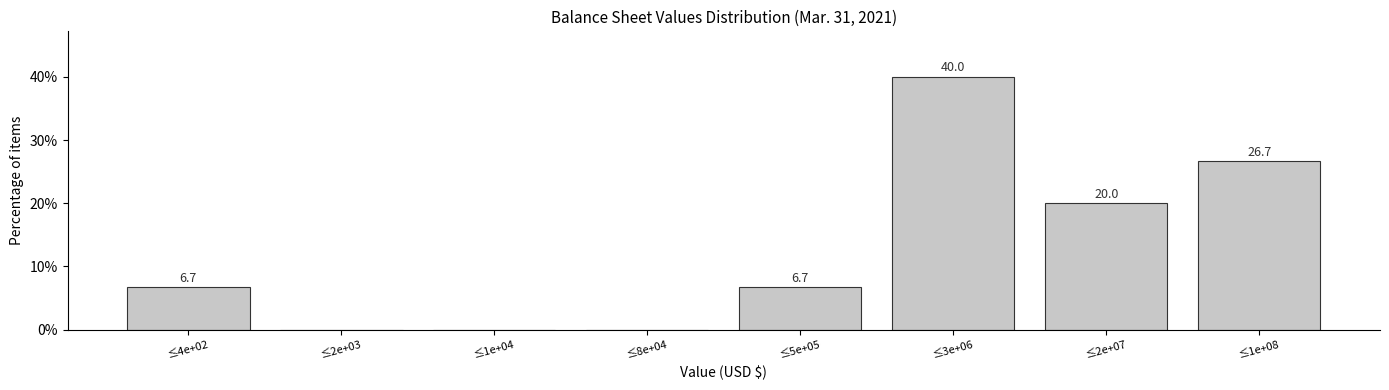

Reading left to right, what are all the values shown in this chart?

≤4e+02=6.7	≤2e+03=0.0	≤1e+04=0.0	≤8e+04=0.0	≤5e+05=6.7	≤3e+06=40.0	≤2e+07=20.0	≤1e+08=26.7